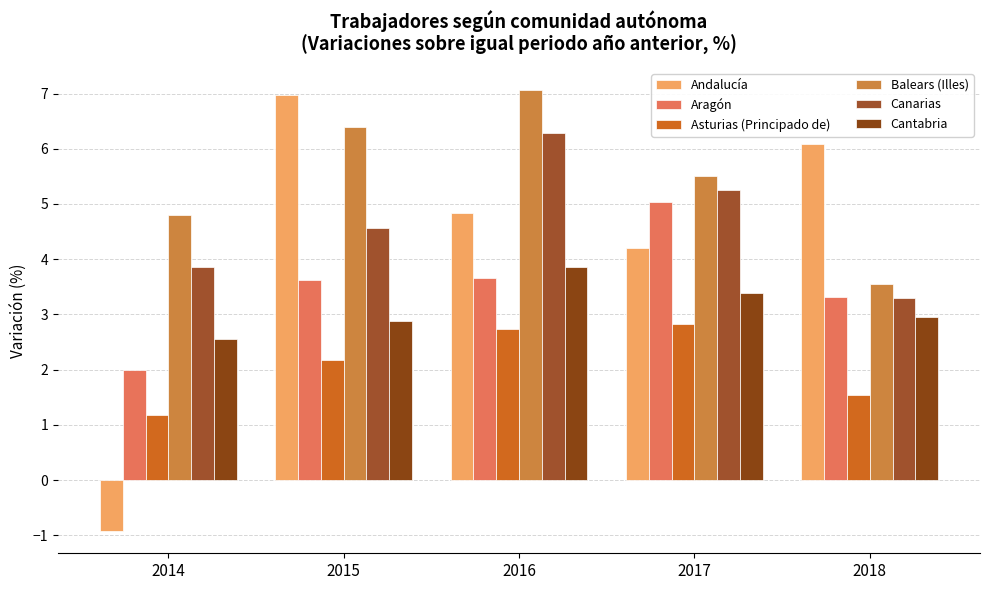

What are all the series names shown in the legend?

Andalucía, Aragón, Asturias (Principado de), Balears (Illes), Canarias, Cantabria